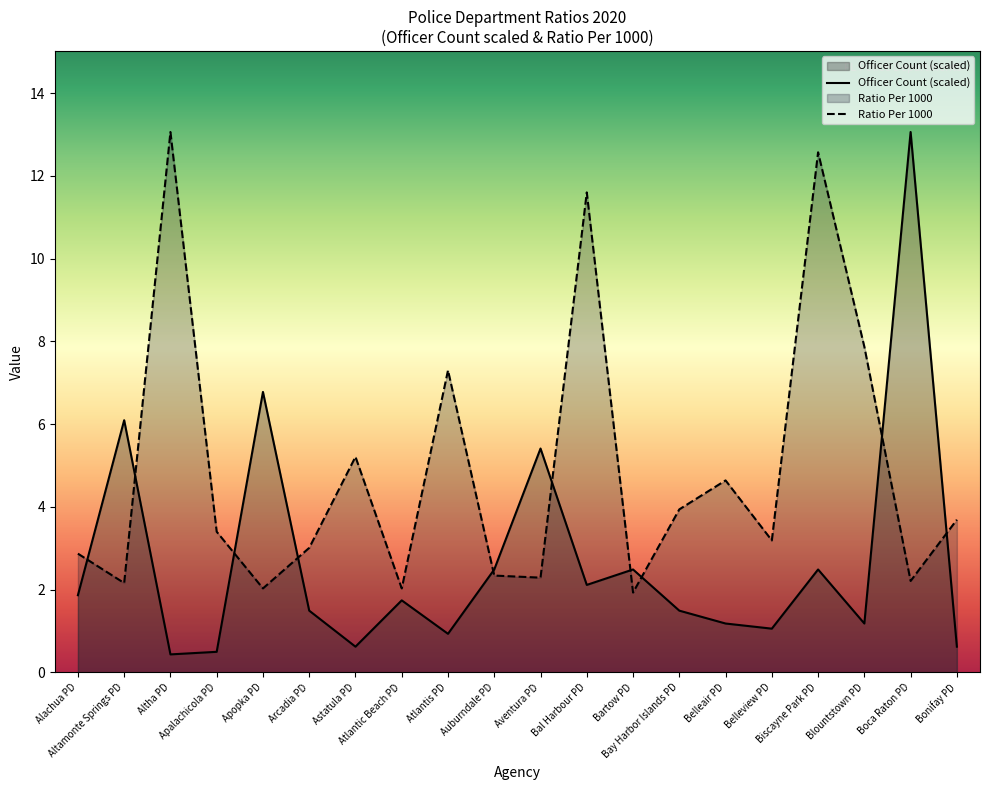

List the series in order of their overall mean, lowest first.

Officer Count (scaled), Ratio Per 1000